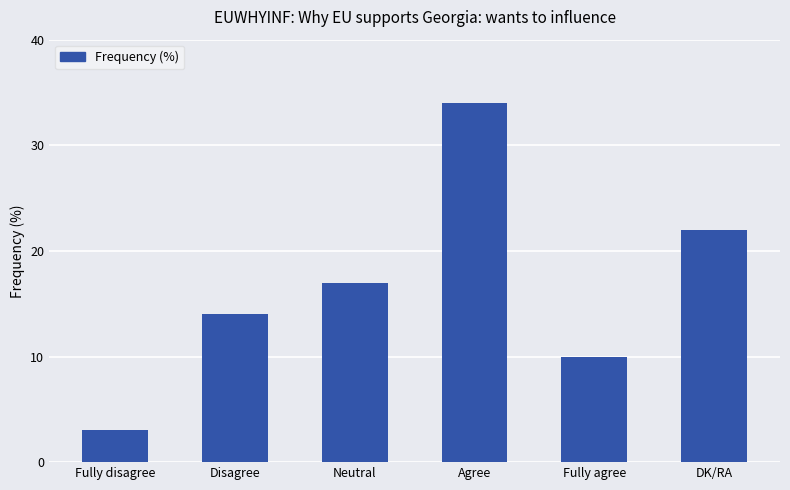

Rank the categories by value from lowest to highest.

Fully disagree, Fully agree, Disagree, Neutral, DK/RA, Agree